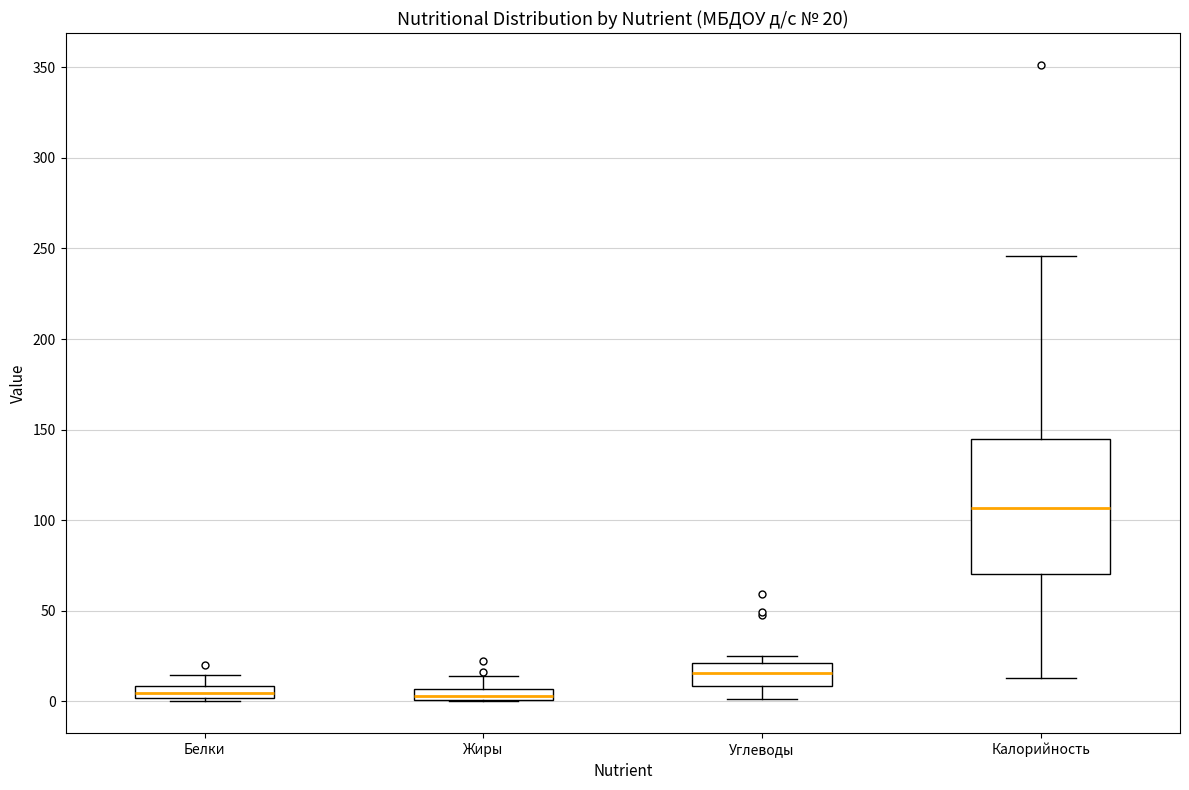

Comparing the boxes themselves (not the whiskers), which one is the tallest?

Калорийность